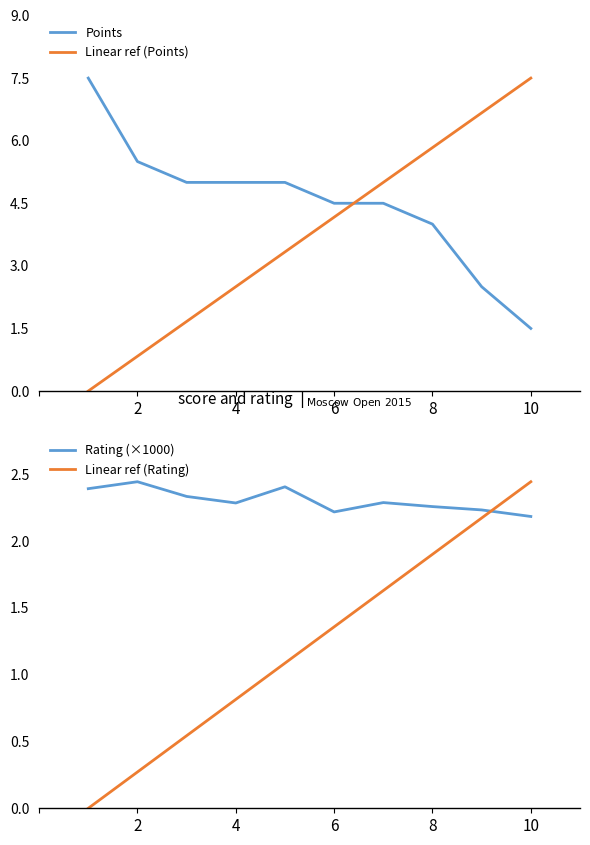

At which label is Rating (×1000) closest to 2?

10